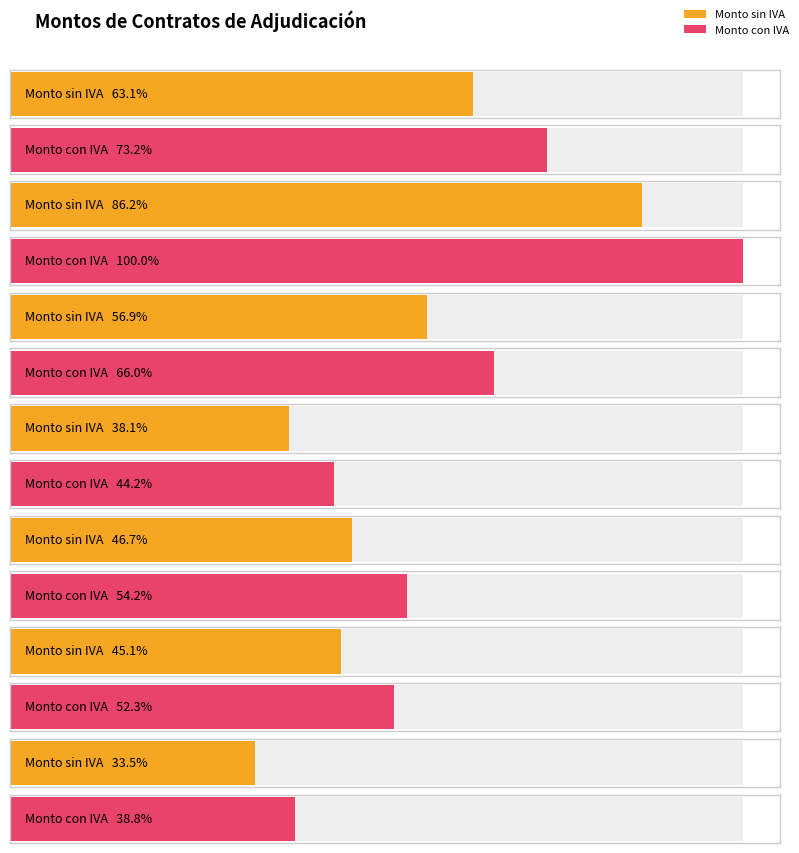

What is the highest value of the Contract with tax series?

75400.0